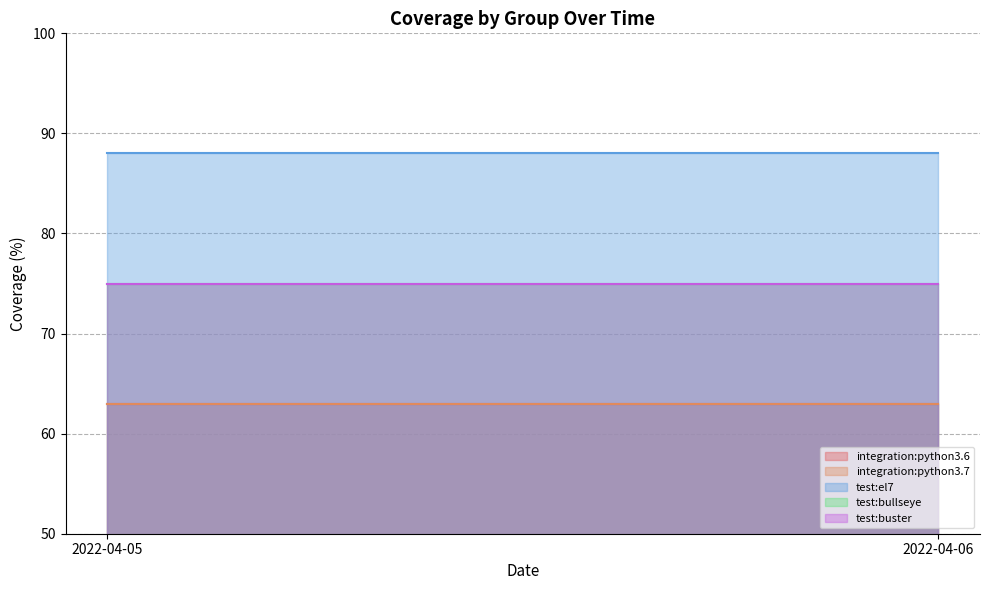

Reading left to right, what are all the values shown in this chart?

integration:python3.6: 63	63
integration:python3.7: 63	63
test:el7: 88	88
test:bullseye: 75	75
test:buster: 75	75